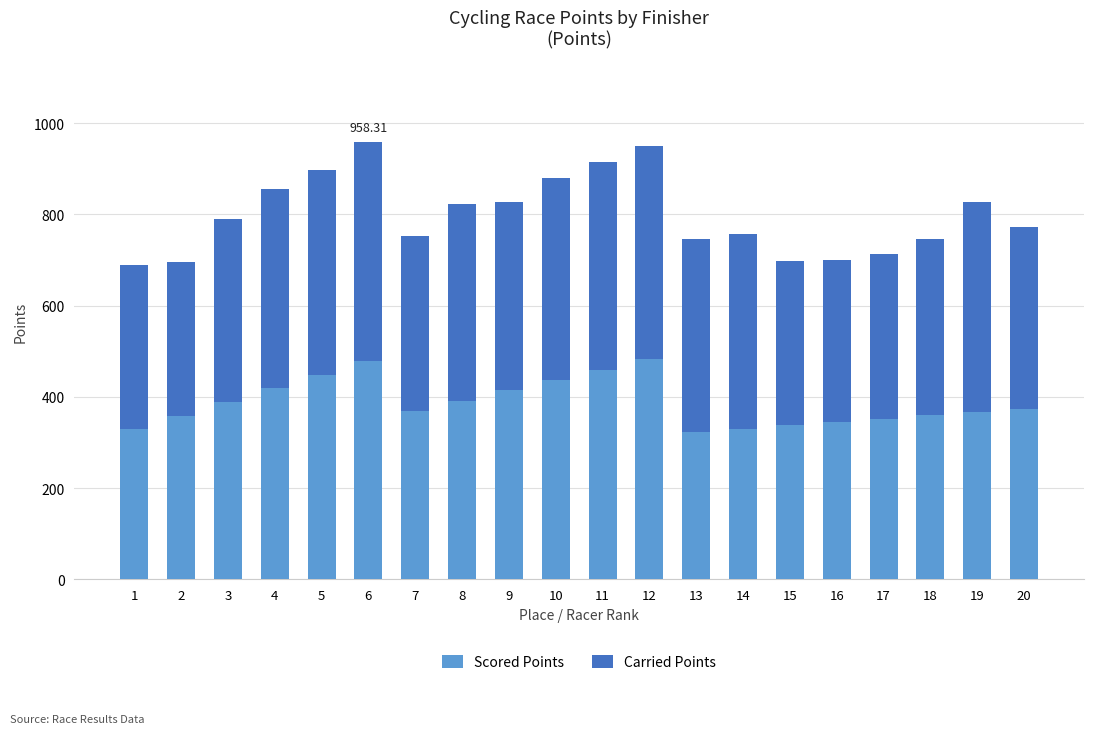

What is the value of the Scored Points bar at the 13th from the left?

323.6